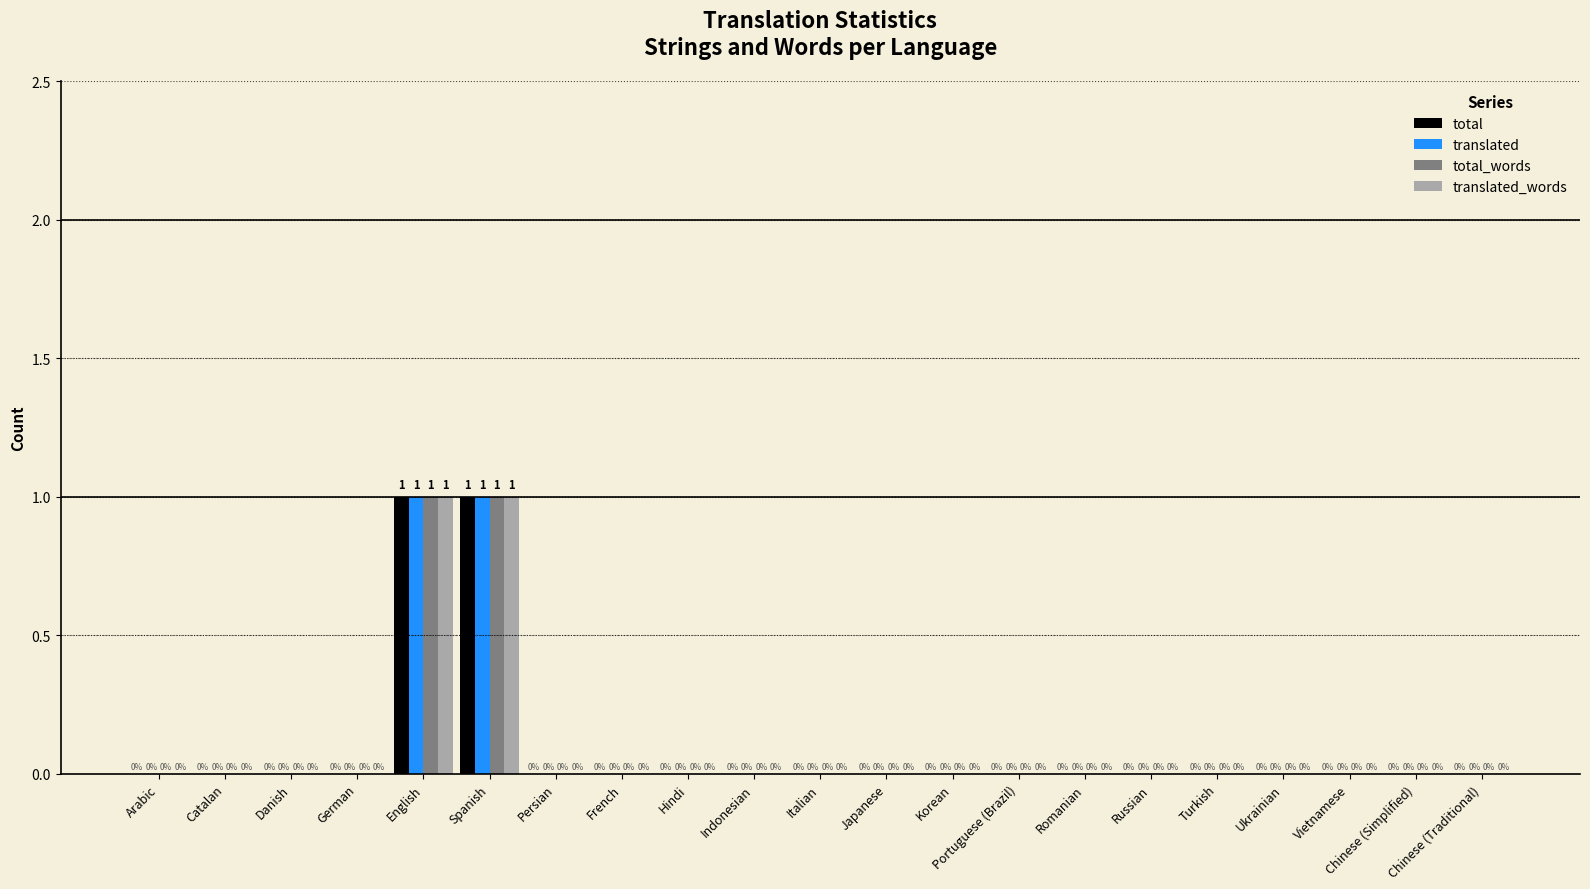

Is the value of total at Chinese (Traditional) greater than the value of translated_words at Spanish?

No